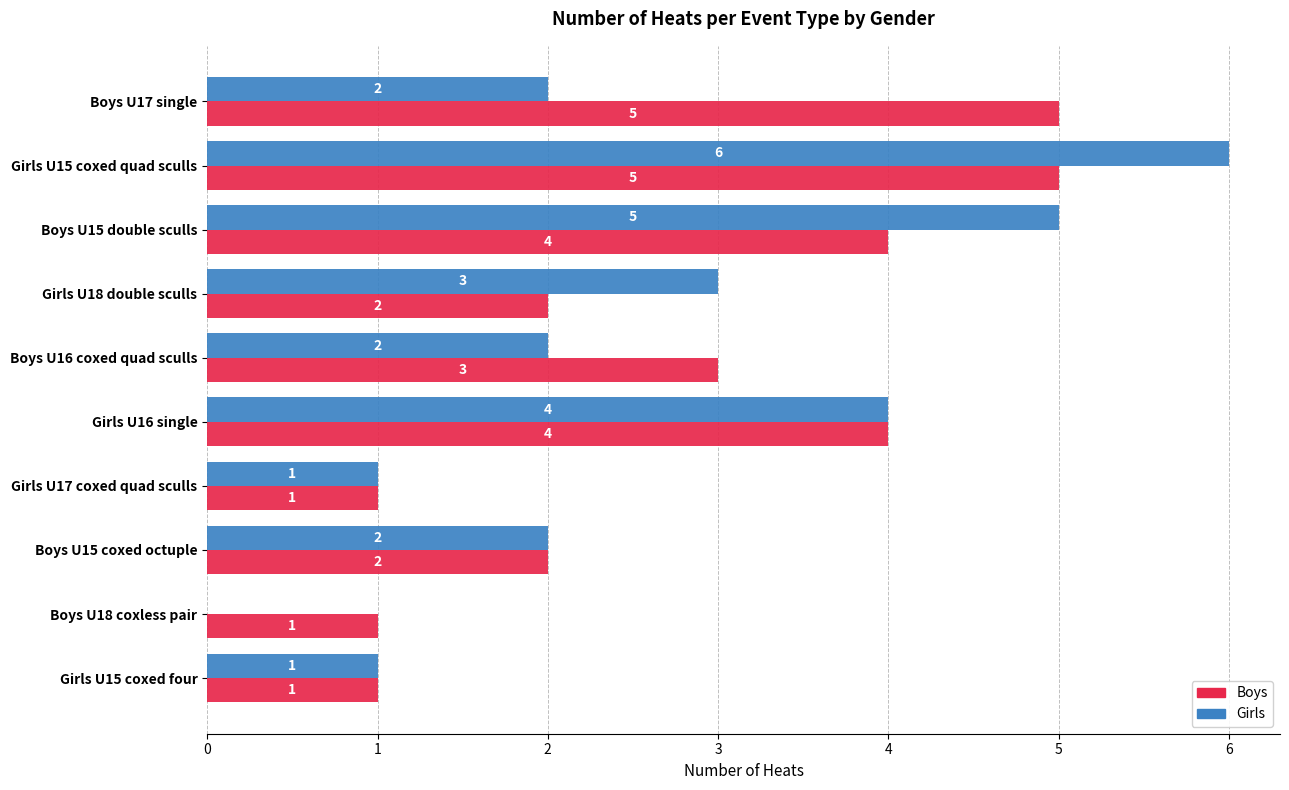

What is the maximum value shown in the chart?

6